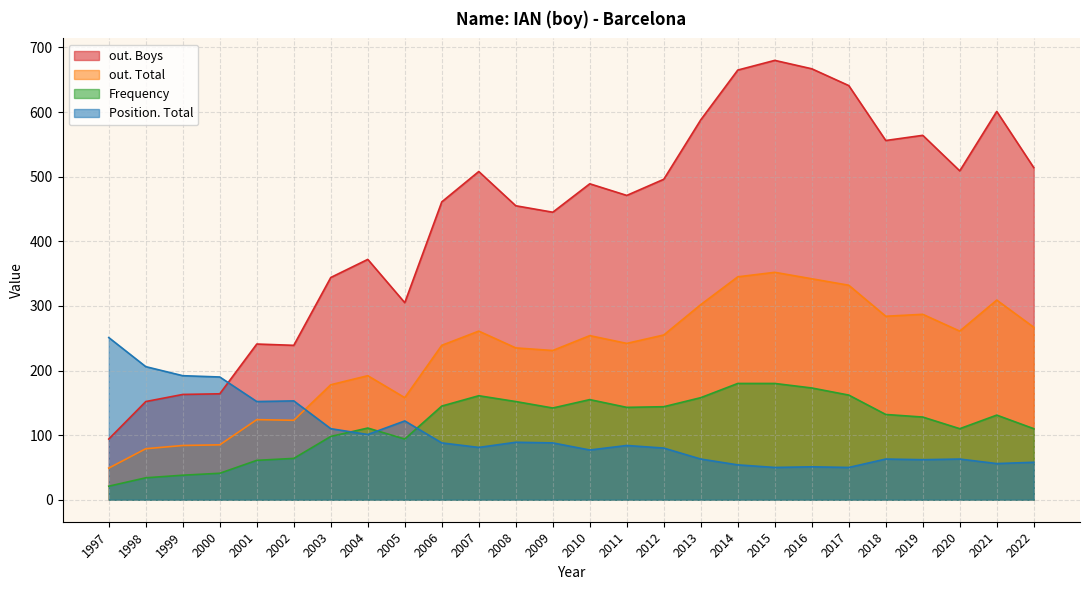

What is the difference between the maximum and second lowest values in the out. Boys series?

528